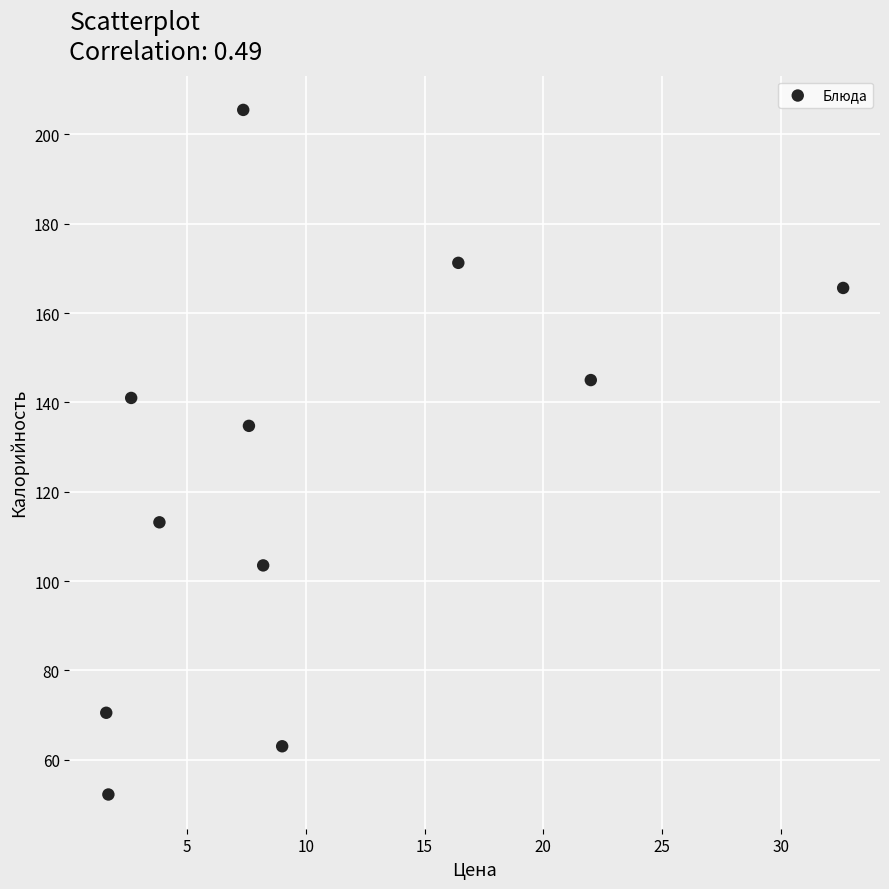

What is the range of X values (max minus min)?

31.0